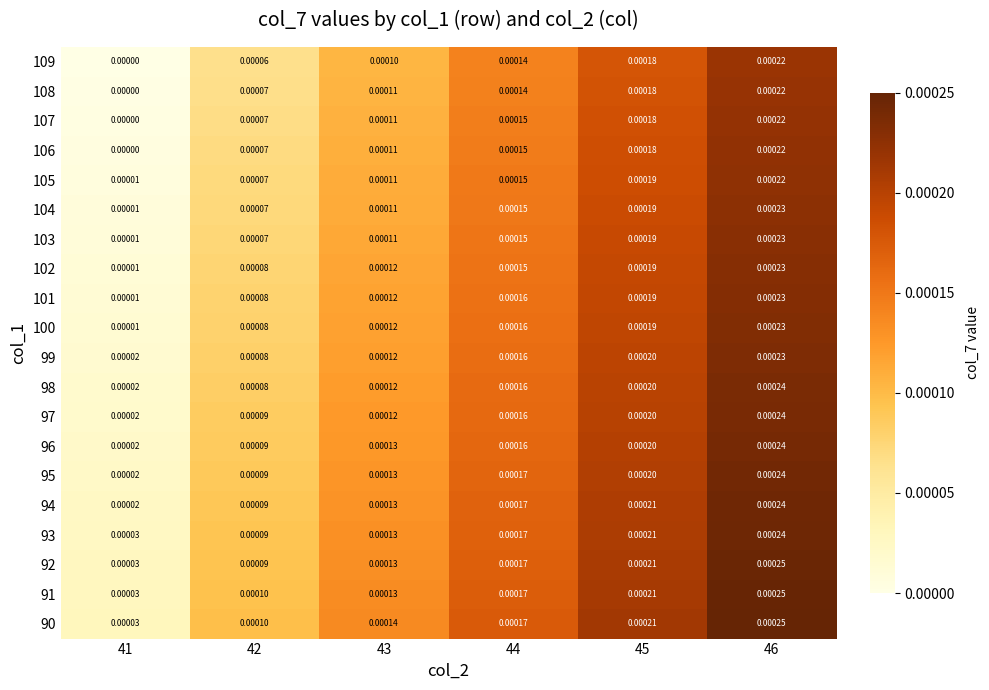

Which series has the largest total across all categories?

90